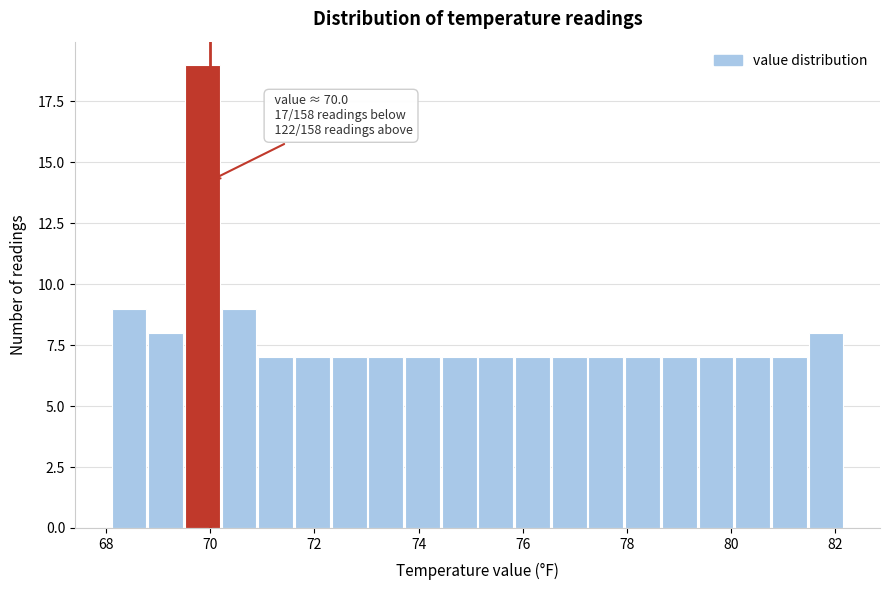

Read against the x-axis, roughly where is the centre of the tallest bar?

69.8